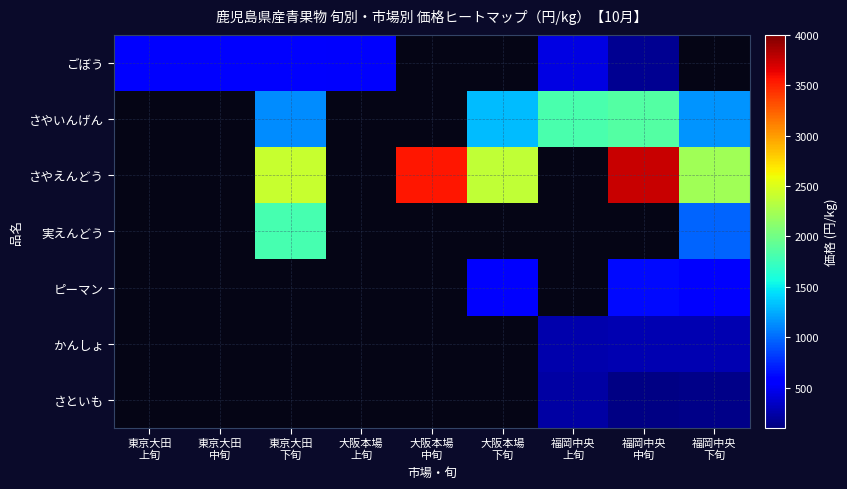

How many values in さやえんどう are above zero?

5